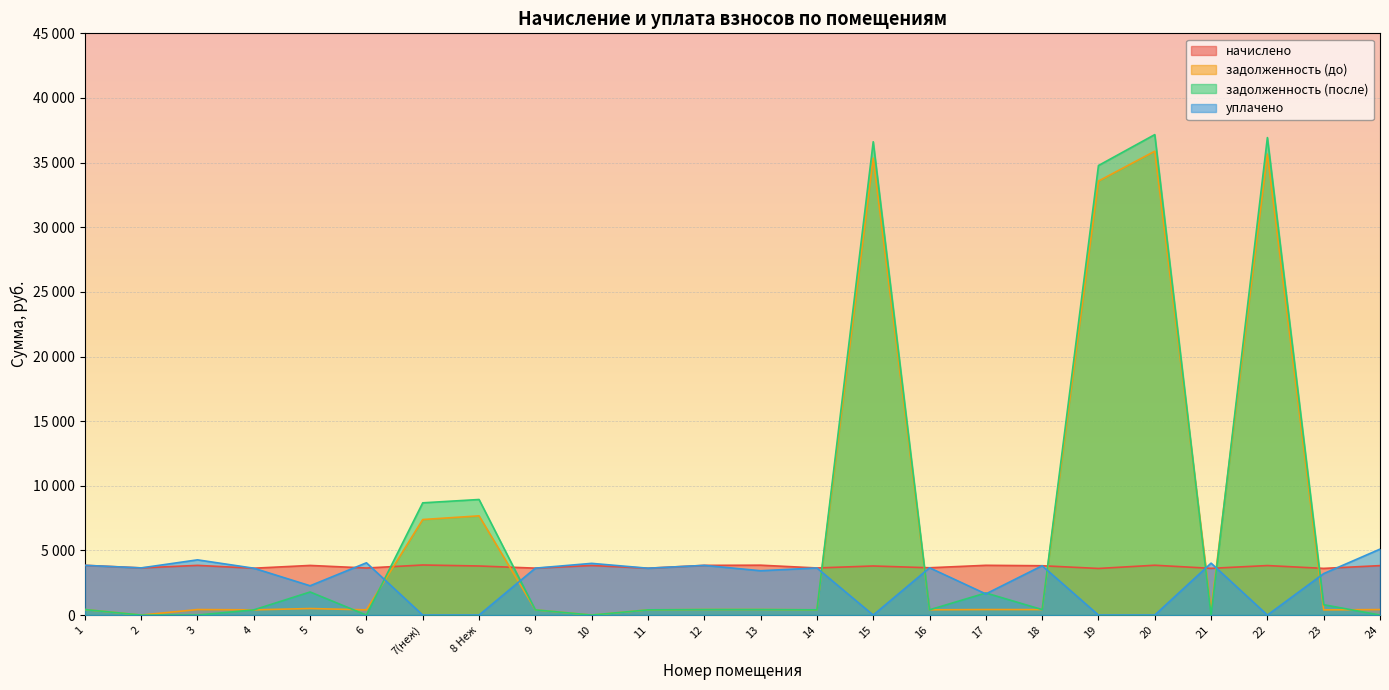

What are all the series names shown in the legend?

начислено, задолженность (до), задолженность (после), уплачено